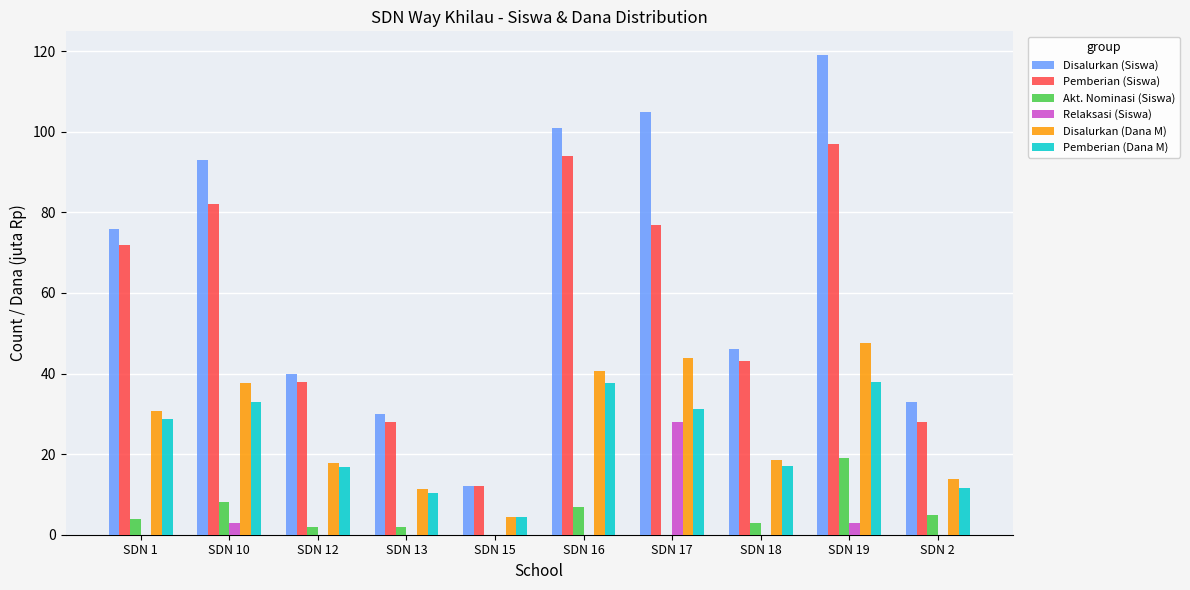

What is the highest value of the Pemberian (Siswa) series?

97.0